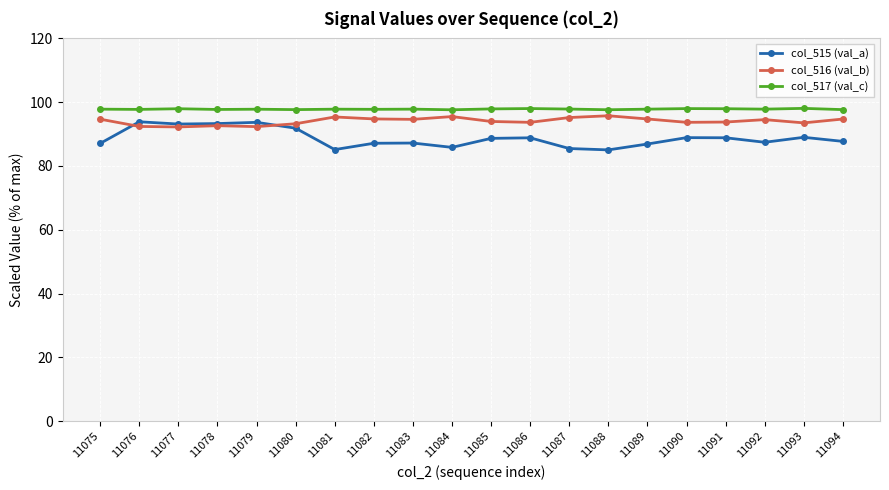

True or false: col_516 (val_b) and col_517 (val_c) intersect in this chart.

False